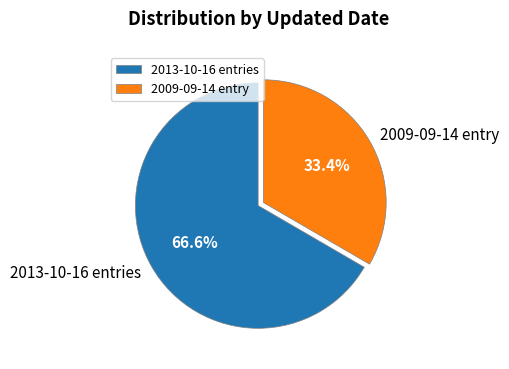

Does any single category account for the majority?

Yes